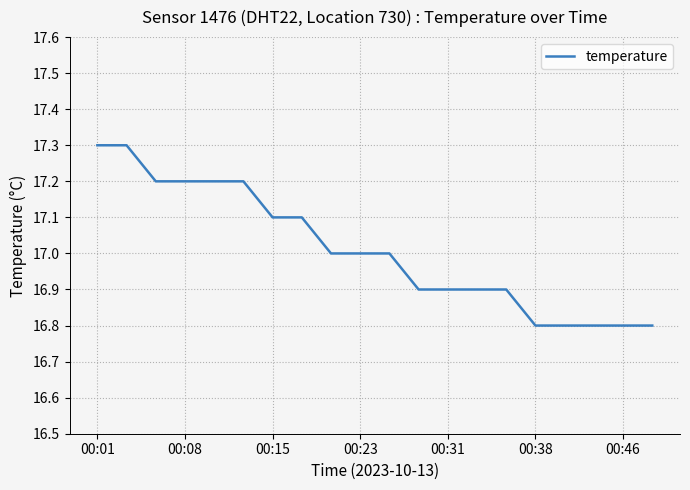

What is the difference between the maximum and minimum values?

0.5